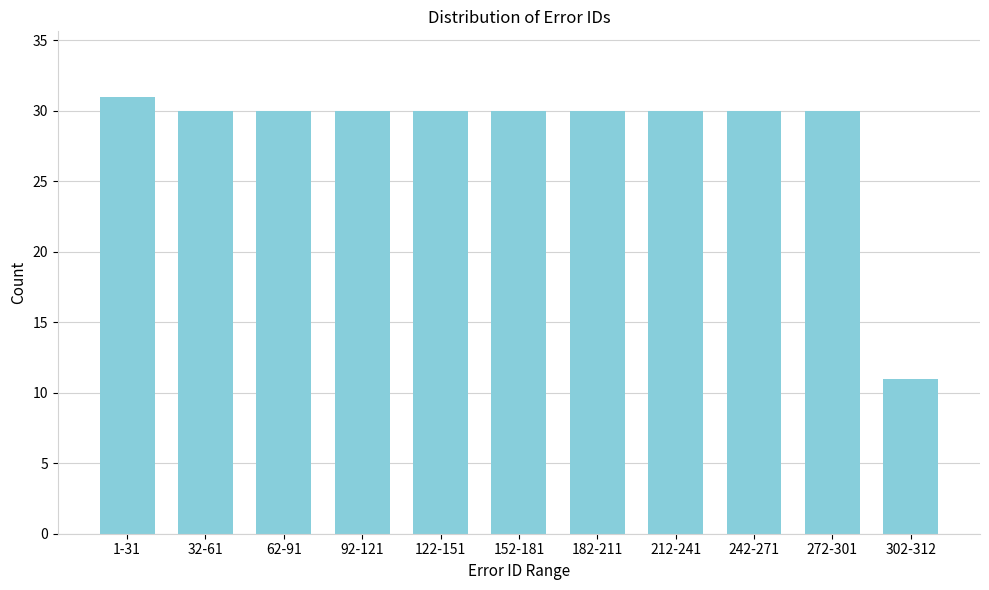

Reading right to left, extract all data points from this chart.

302-312=11	272-301=30	242-271=30	212-241=30	182-211=30	152-181=30	122-151=30	92-121=30	62-91=30	32-61=30	1-31=31